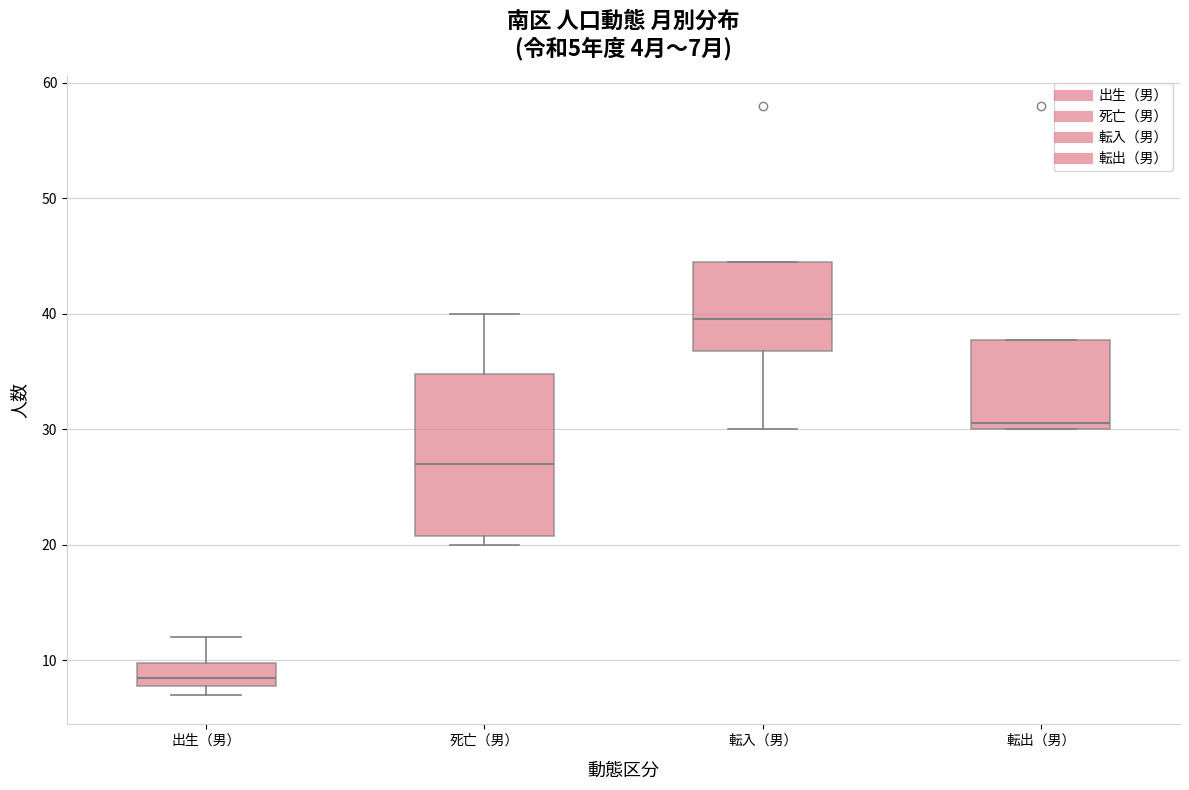

Comparing the boxes themselves (not the whiskers), which one is the tallest?

死亡（男）